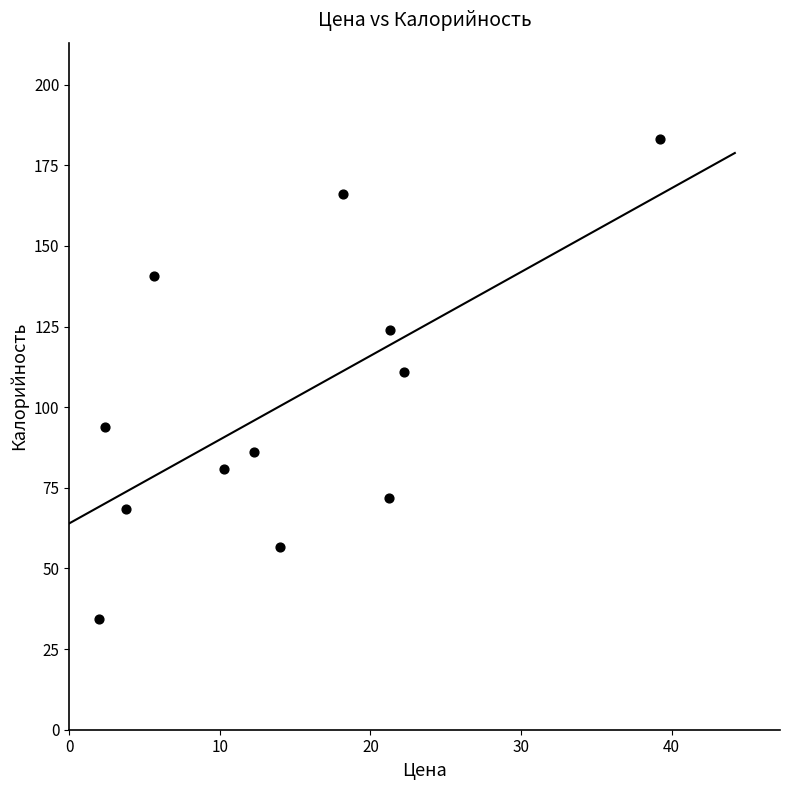

What Y value in the scatter plot is closest to 108?

110.9